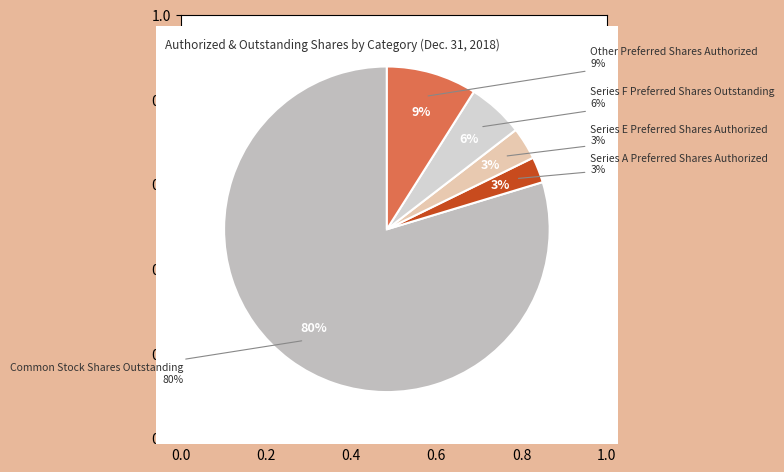

How many slices are in this pie chart?

5